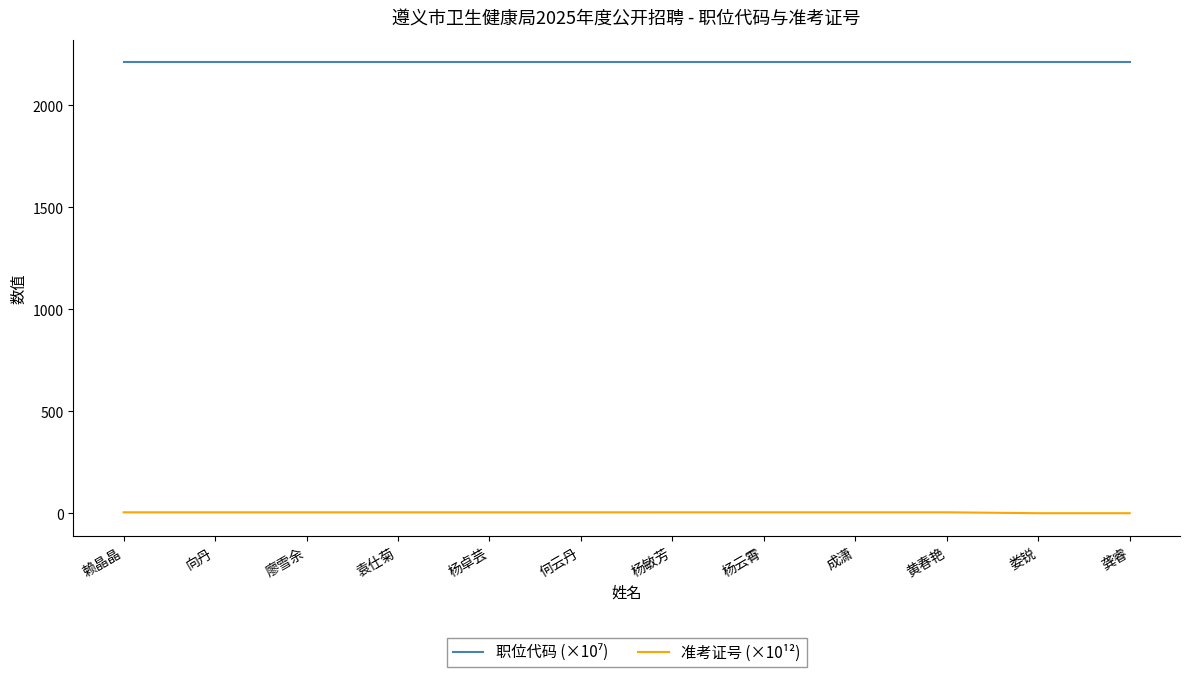

Which series has the widest spread of values?

准考证号 (×10¹²)